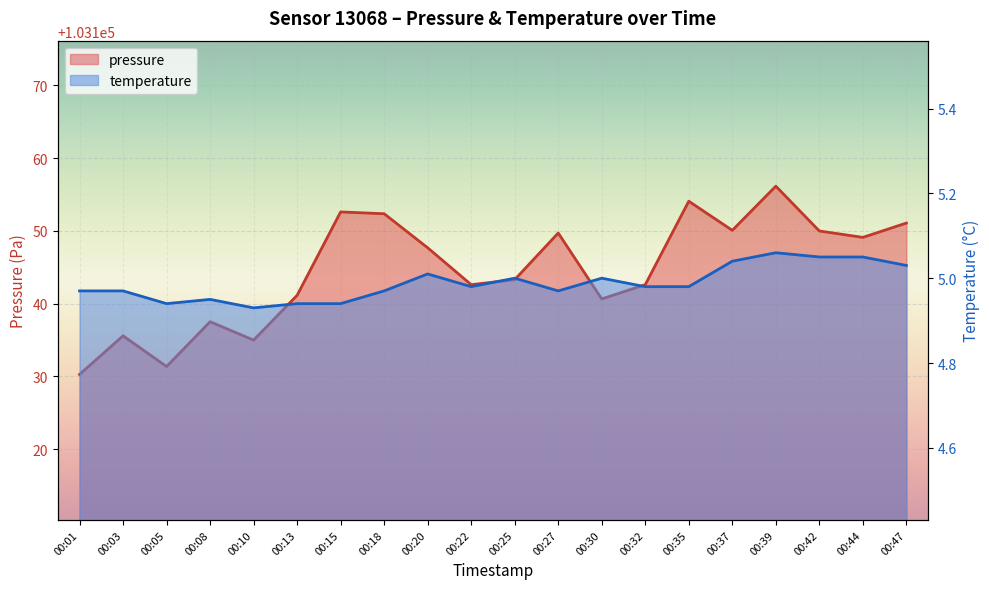

What is the difference between the maximum and second lowest values in the pressure series?

24.8